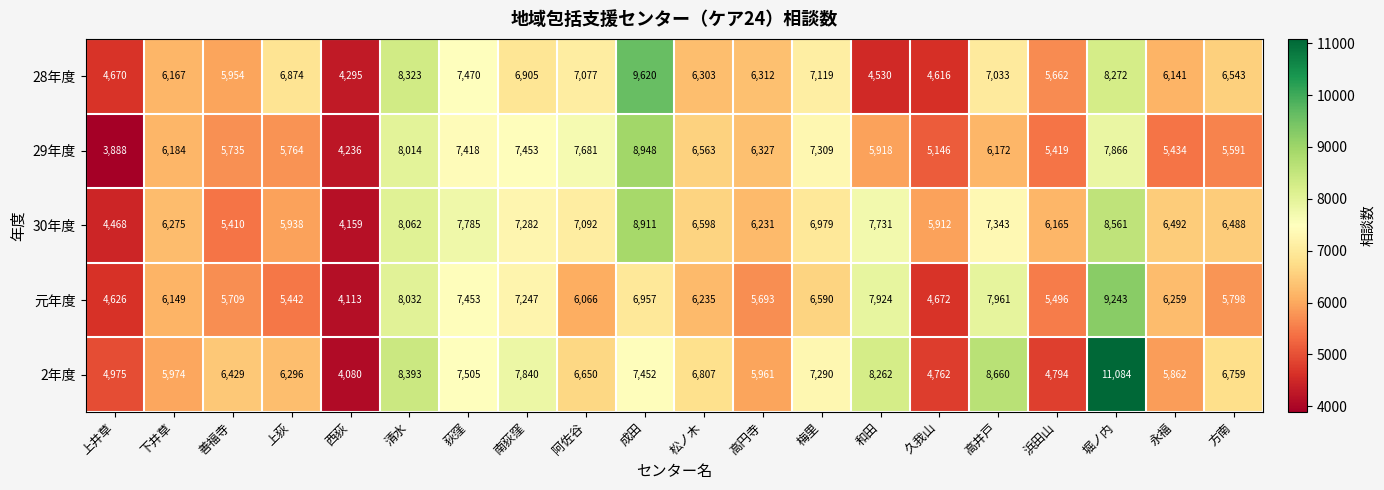

Rank the categories by 元年度 value from highest to lowest.

堀ノ内, 清水, 高井戸, 和田, 荻窪, 南荻窪, 成田, 梅里, 永福, 松ノ木, 下井草, 阿佐谷, 方南, 善福寺, 高円寺, 浜田山, 上荻, 久我山, 上井草, 西荻